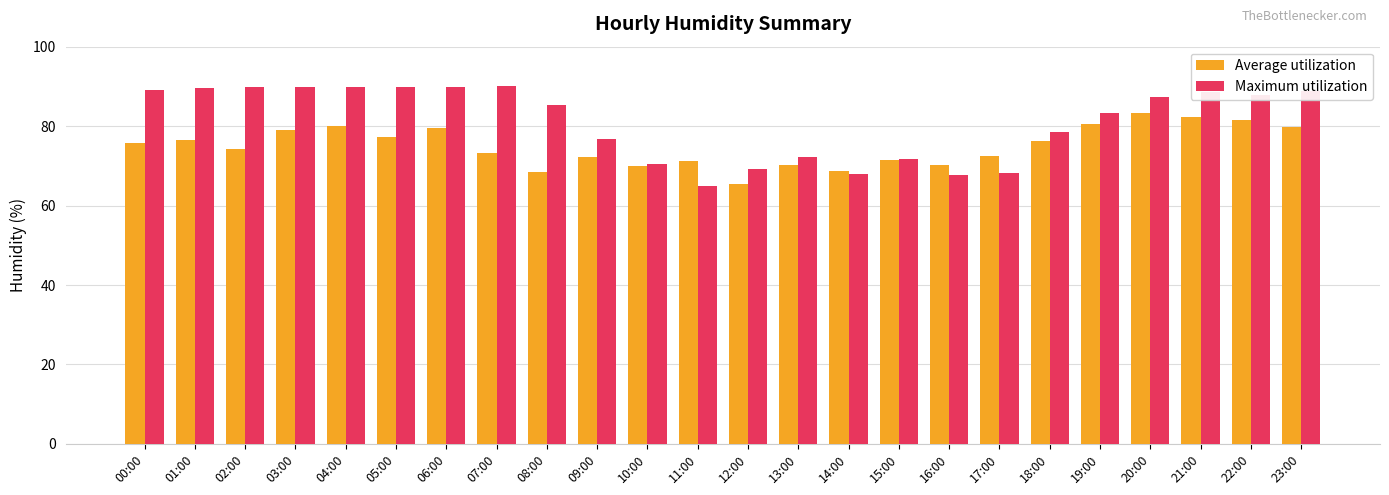

The value of Average utilization at 17:00 is 46.7. True or false?

False